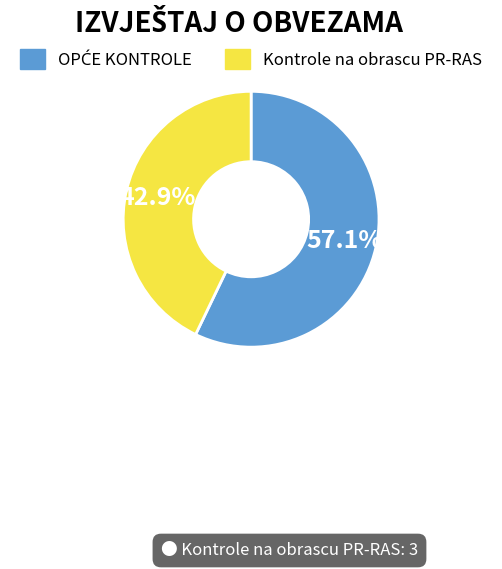

What is the smallest slice in the pie chart?

Kontrole na obrascu PR-RAS